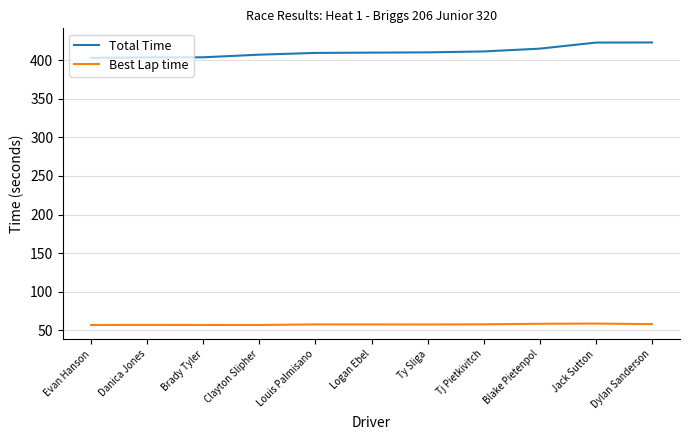

The value of Best Lap time at Evan Hanson is 77.5. True or false?

False